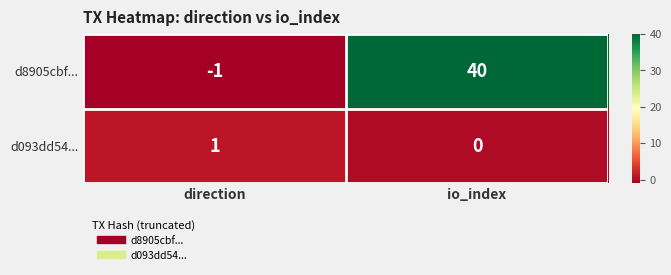

Reading left to right, extract all data points from this chart.

d8905cbf...: direction=-1	io_index=40
d093dd54...: direction=1	io_index=0